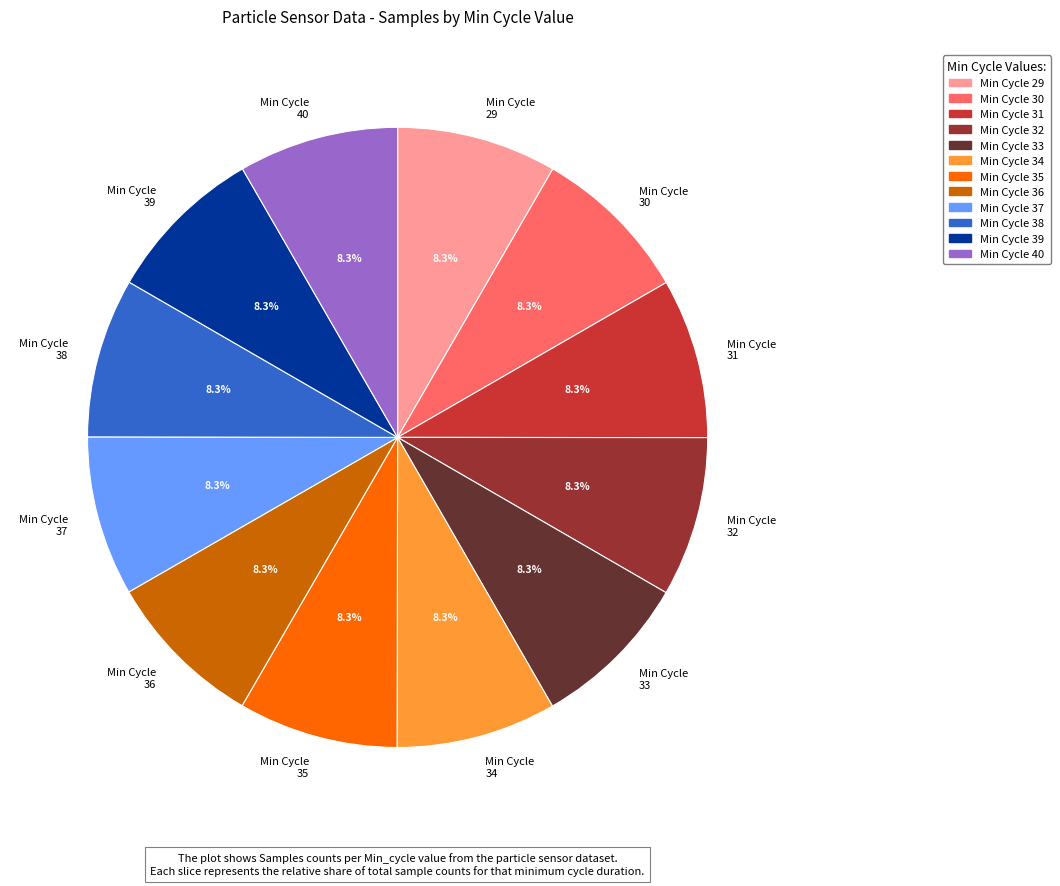

Does Min Cycle 29 account for over 50% of the chart?

No